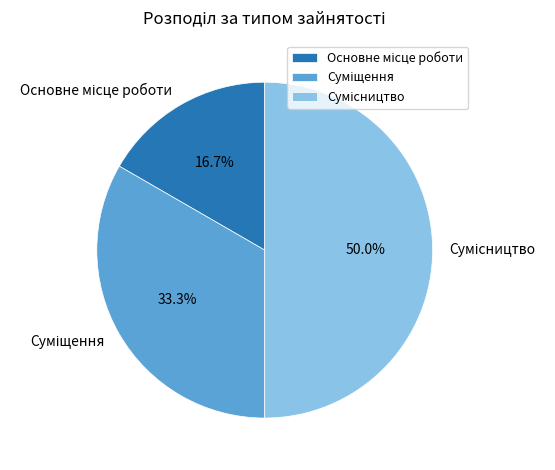

How many slices are in this pie chart?

3